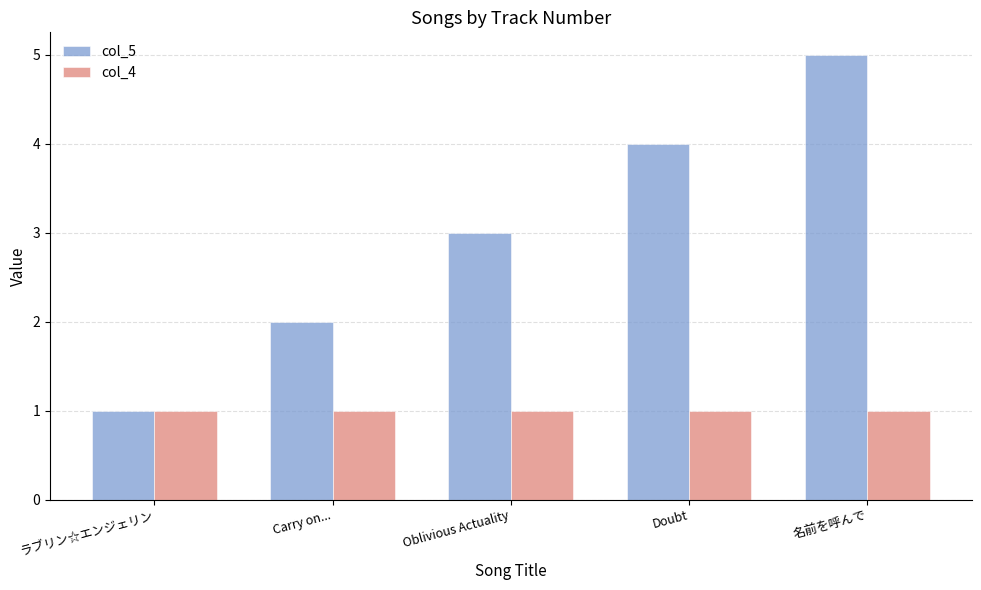

How many data points does each series have?

5